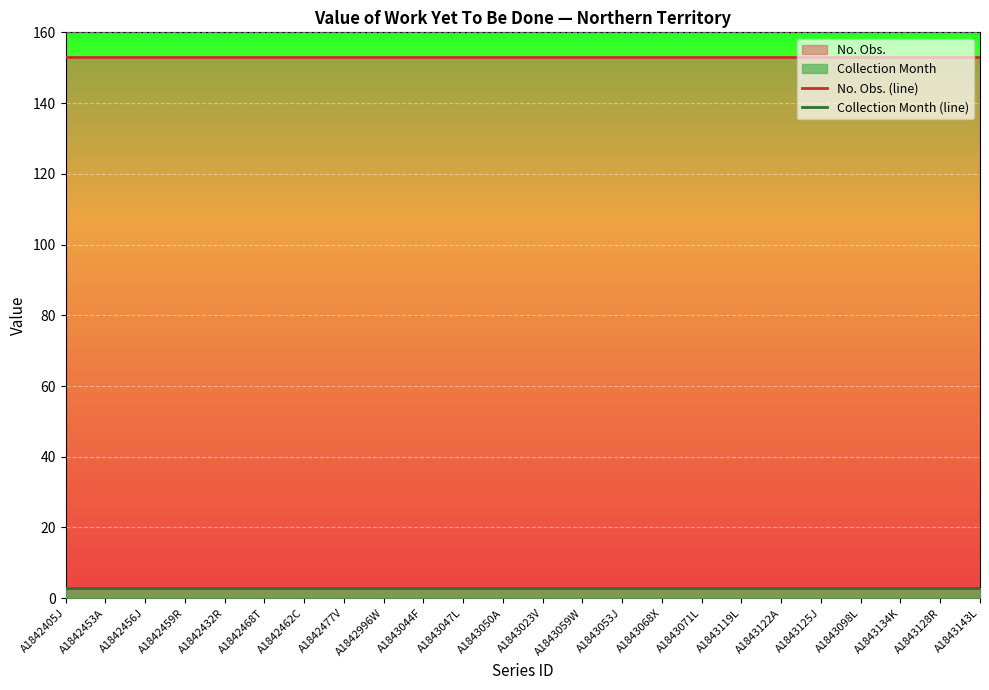

Between A1842477V and A1843098L, which is larger?

A1842477V